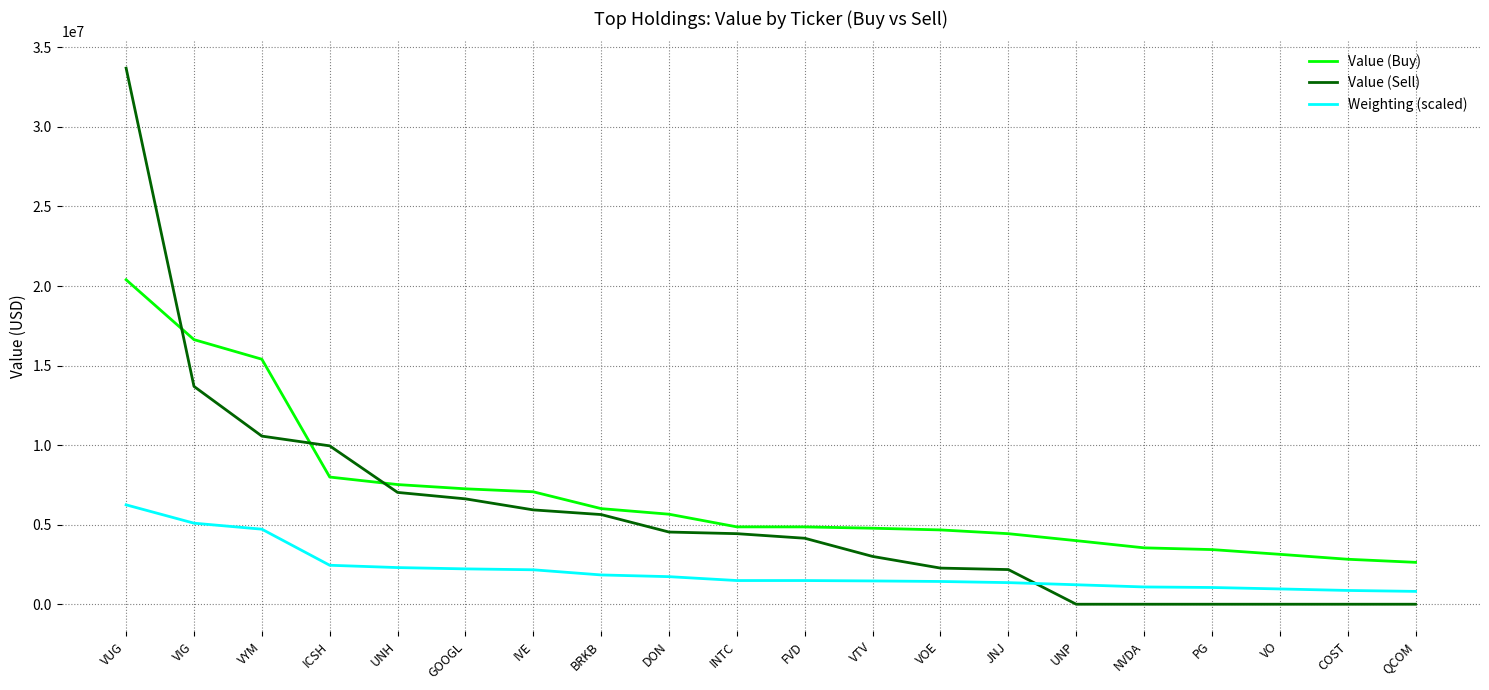

What is the maximum value for Value (Sell)?

33693000